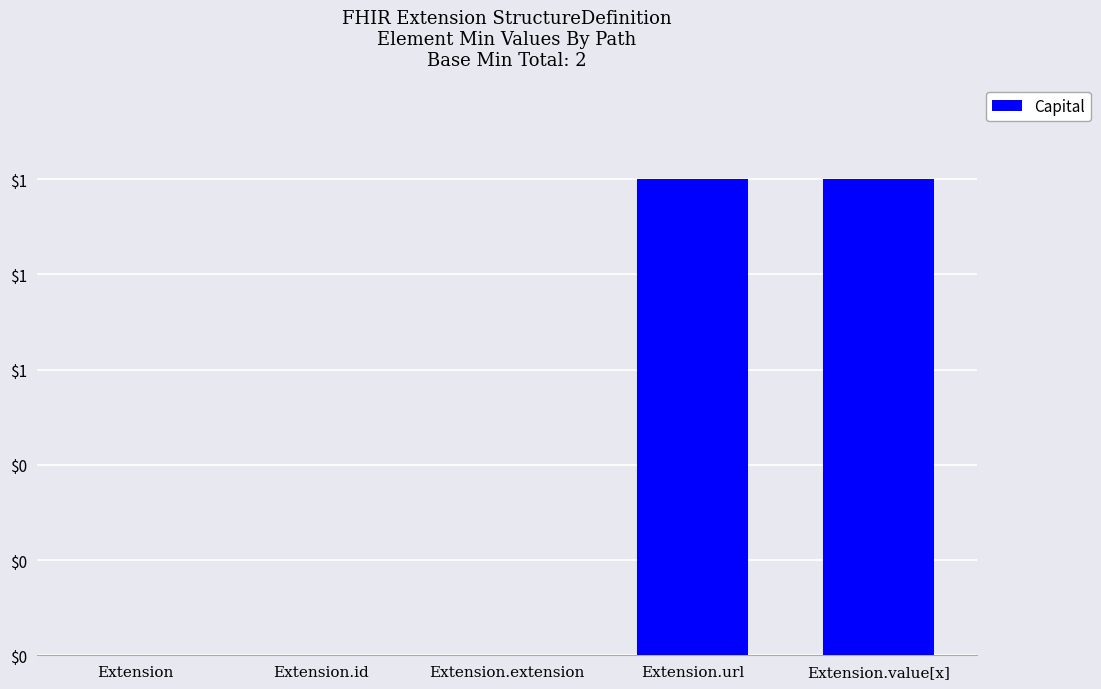

Are the bars horizontal?

No